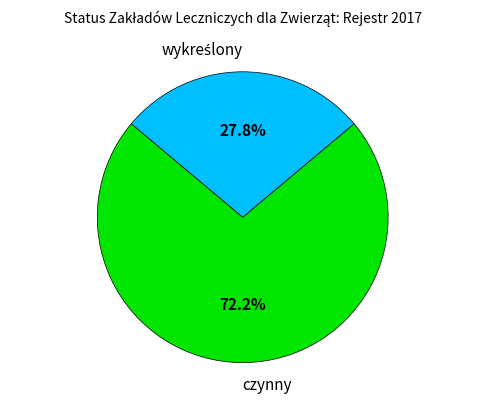

To the nearest percent, what is the average slice percentage?

50%